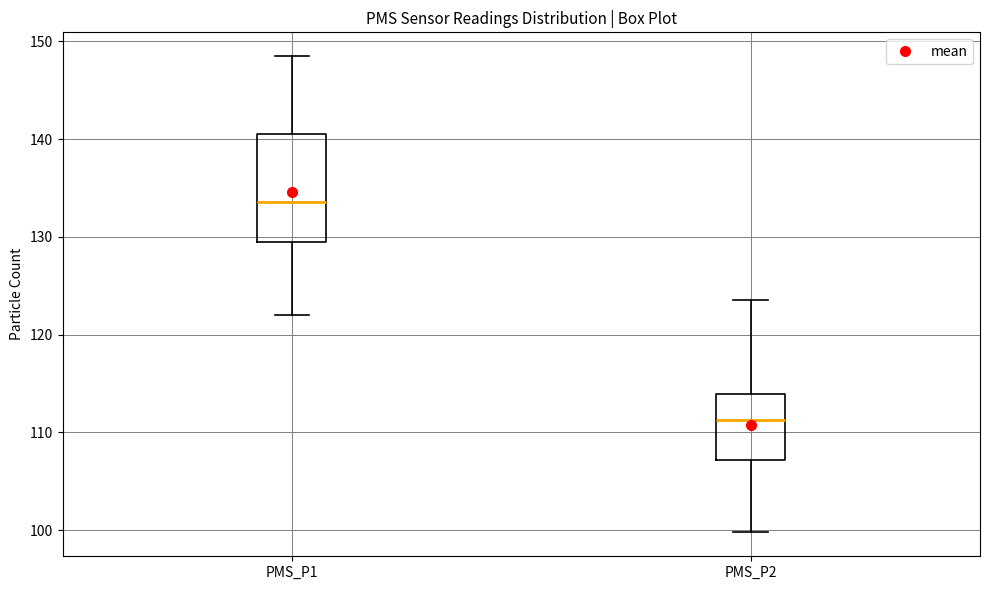

Which box's median line is the lowest?

PMS_P2